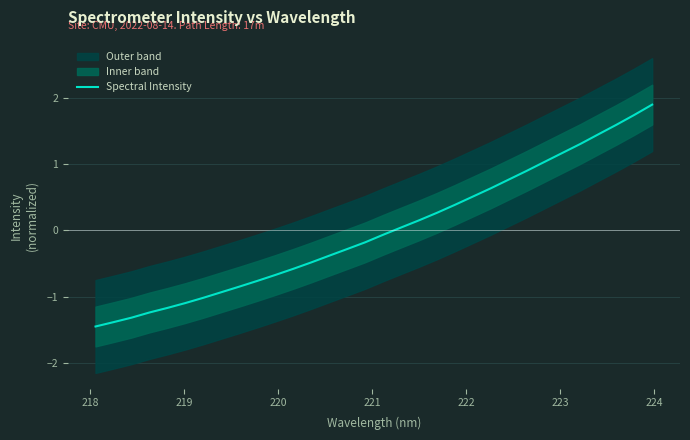

Reading left to right, transcribe all the data shown in this chart.

-1.4	-1.4	-1.3	-1.2	-1.2	-1.1	-1.0	-0.9	-0.8	-0.8	-0.7	-0.6	-0.5	-0.4	-0.3	-0.2	-0.1	0.0	0.2	0.3	0.4	0.5	0.6	0.8	0.9	1.0	1.2	1.3	1.4	1.6	1.7	1.9